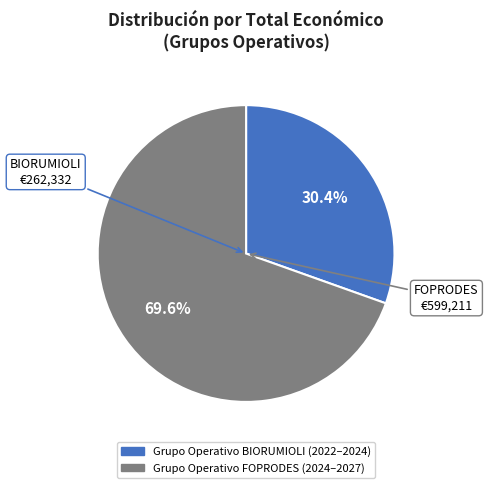

How many segments does this pie chart have?

2